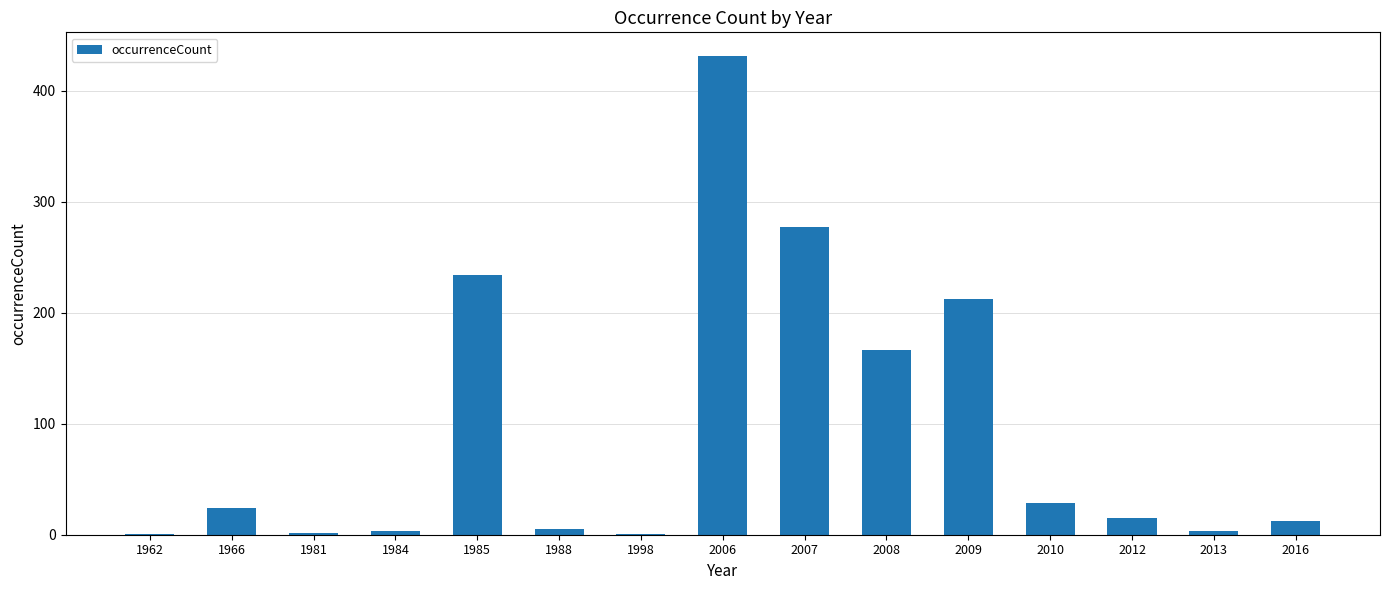

Is it true that the value at 2008 is 49?

False